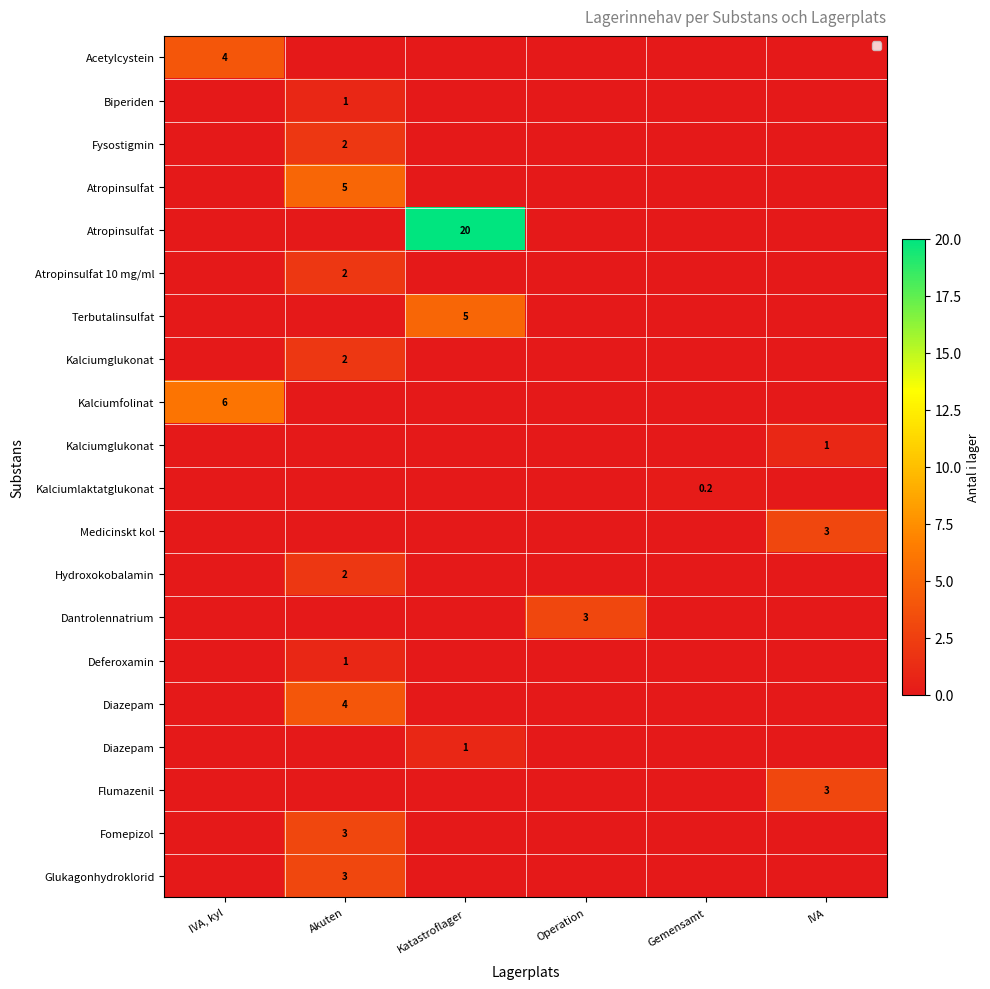

At how many categories does at least one series exceed 6?

1